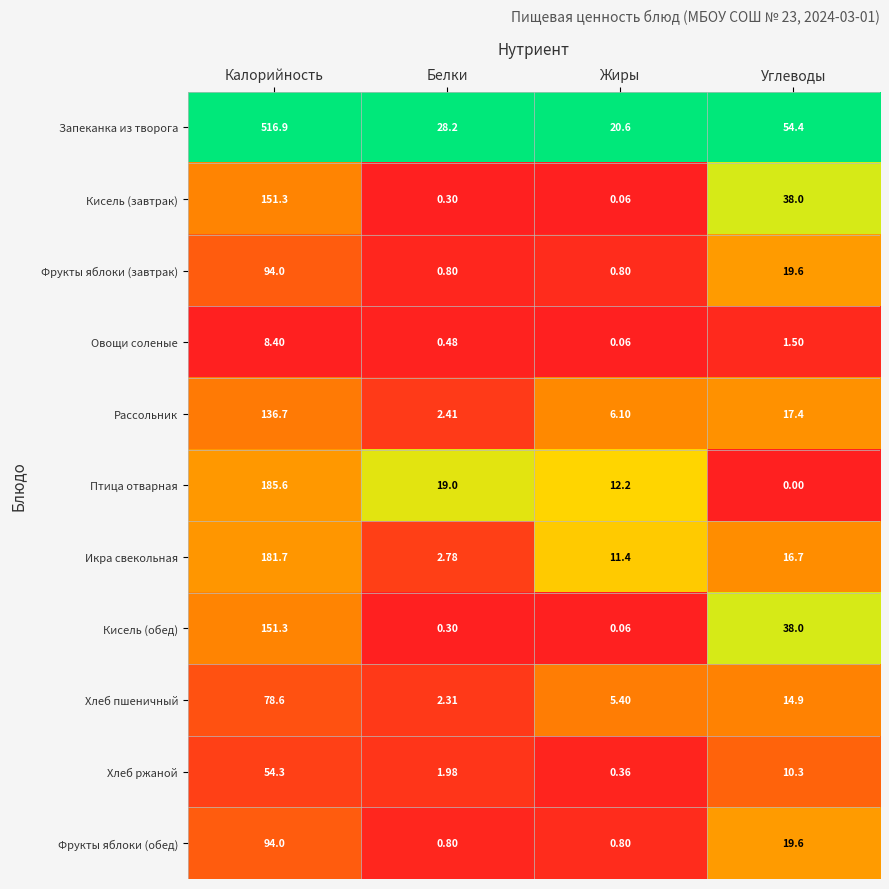

Is the value of Фрукты яблоки (завтрак) at Углеводы greater than the value of Птица отварная at Калорийность?

No